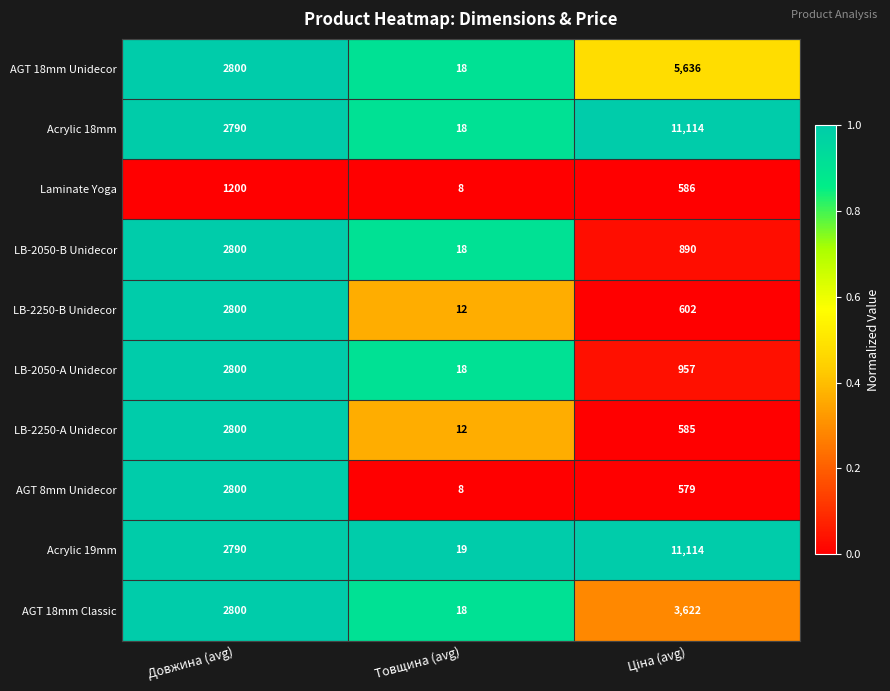

Reading right to left, transcribe all the data shown in this chart.

AGT 18mm Unidecor: 5636	18	2800
Acrylic 18mm: 11114	18	2790
Laminate Yoga: 586	8	1200
LB-2050-B Unidecor: 890	18	2800
LB-2250-B Unidecor: 602	12	2800
LB-2050-A Unidecor: 957	18	2800
LB-2250-A Unidecor: 585	12	2800
AGT 8mm Unidecor: 579	8	2800
Acrylic 19mm: 11114	19	2790
AGT 18mm Classic: 3622	18	2800